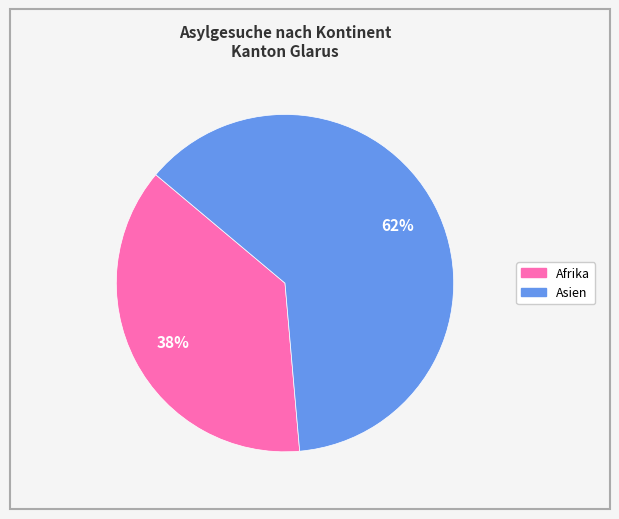

Is there any slice that represents more than half of the pie?

Yes